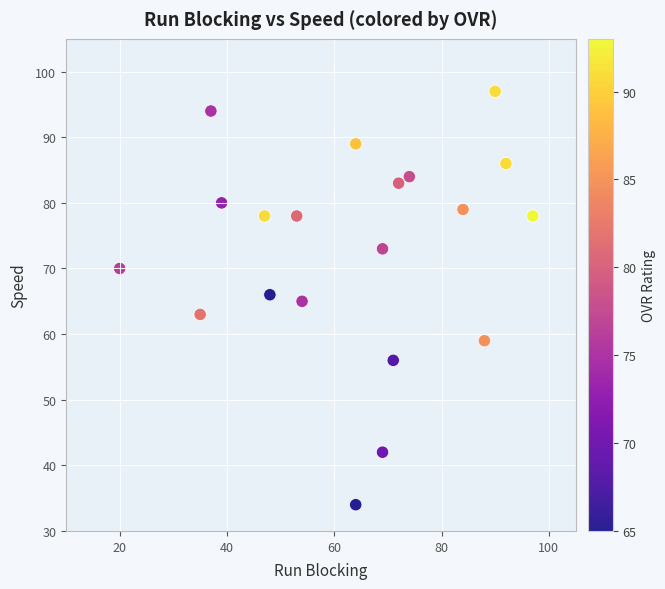

What is the range of Y values (max minus min)?

63